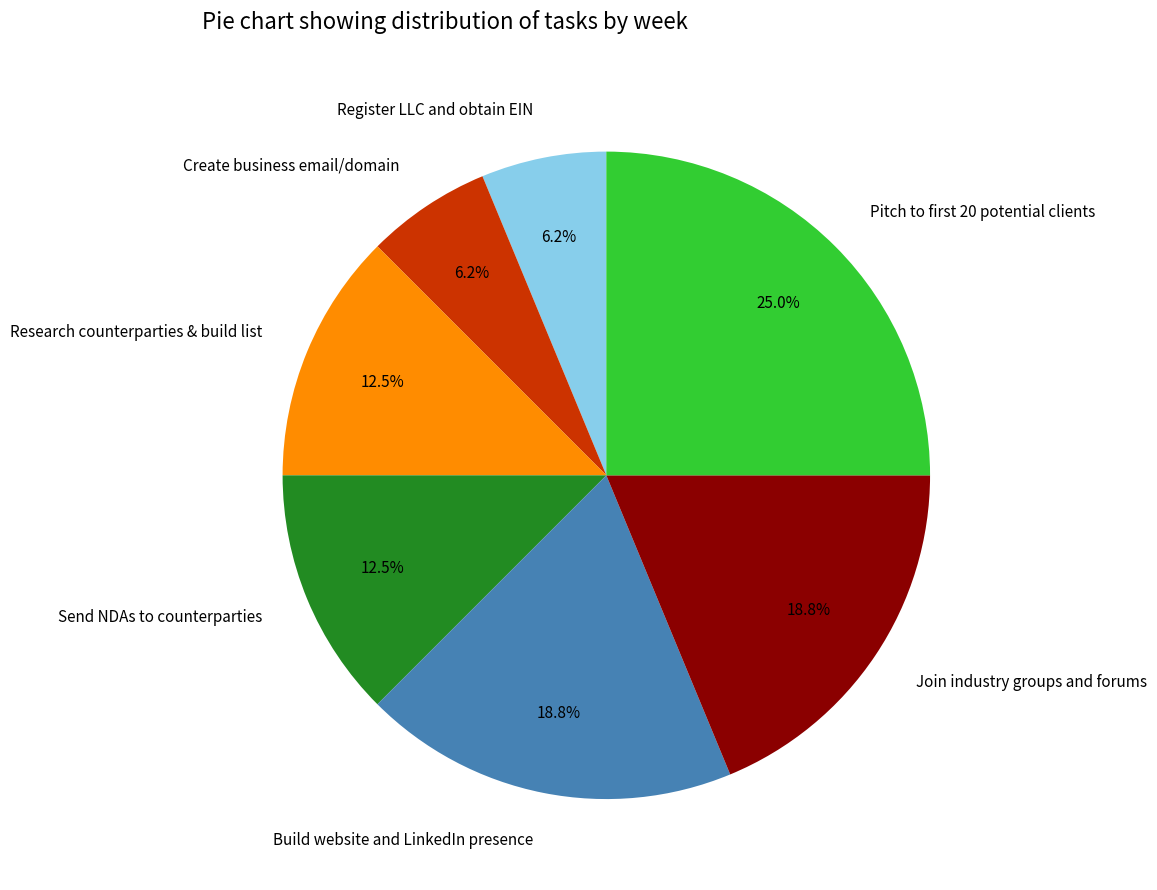

Which has a higher value, Join industry groups and forums or Send NDAs to counterparties?

Join industry groups and forums